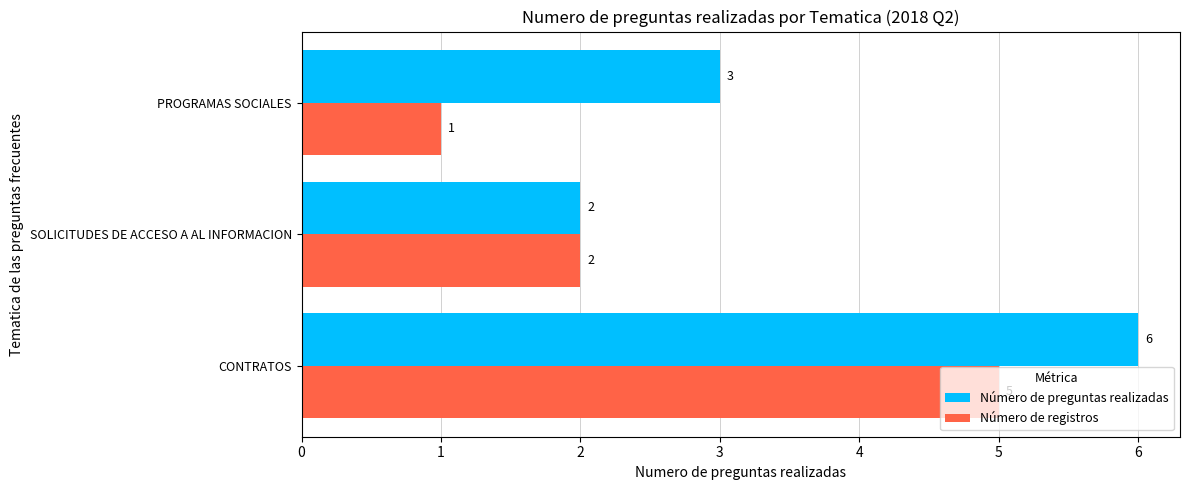

At which category does the chart reach its minimum across all series?

PROGRAMAS SOCIALES